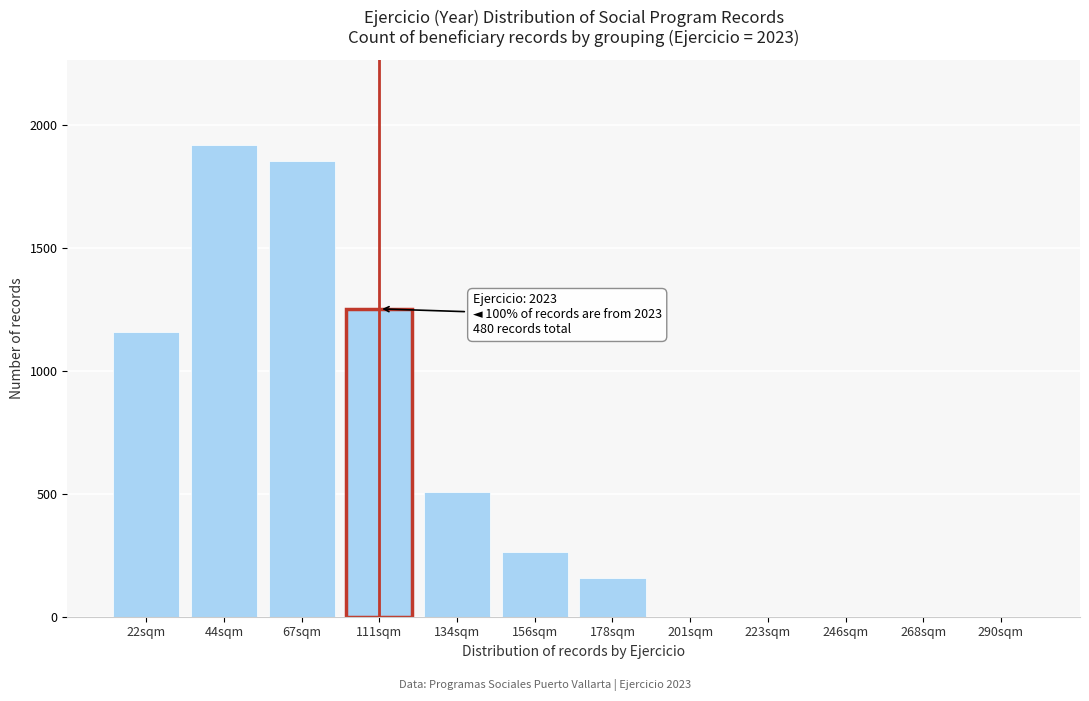

Reading left to right, what are all the values shown in this chart?

22sqm=1157	44sqm=1921	67sqm=1856	111sqm=1253	134sqm=506	156sqm=262	178sqm=159	201sqm=0	223sqm=0	246sqm=0	268sqm=0	290sqm=0